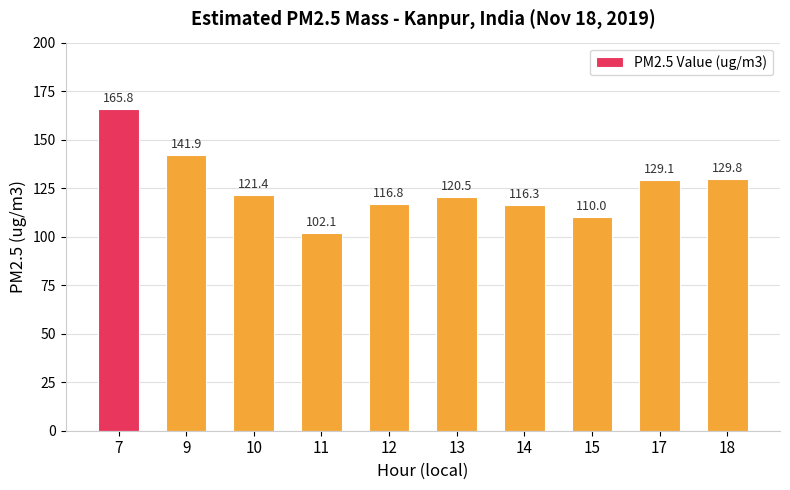

Between 7 and 14, which is larger?

7